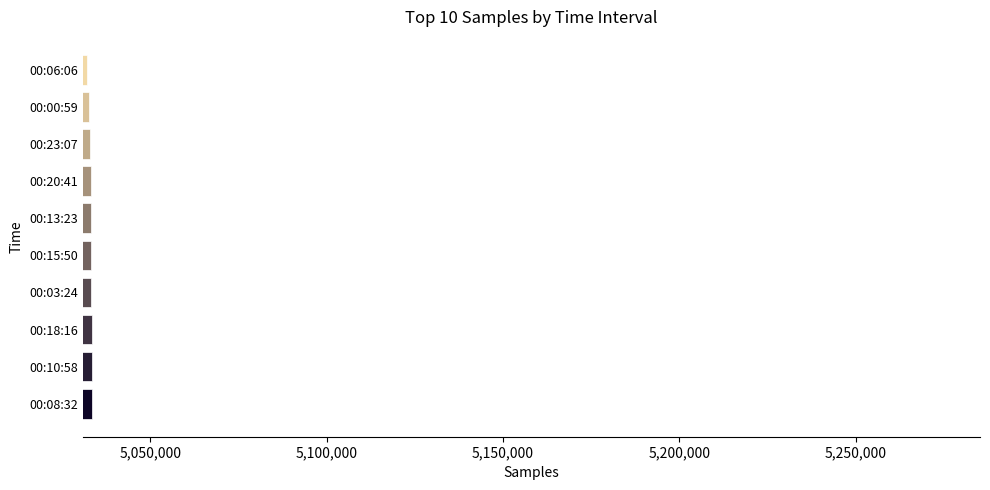

What is the ratio of the value at 00:00:59 to the value at 00:18:16?

1.0